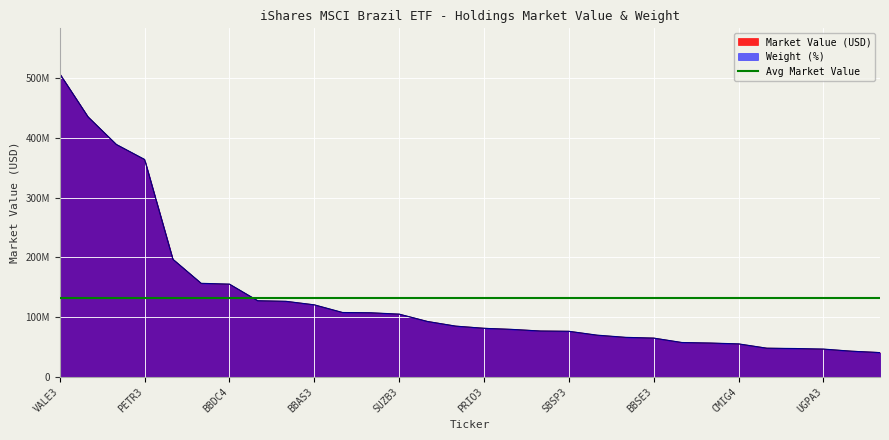

After their last crossing, which series has the higher values: weight or market_value?

market_value